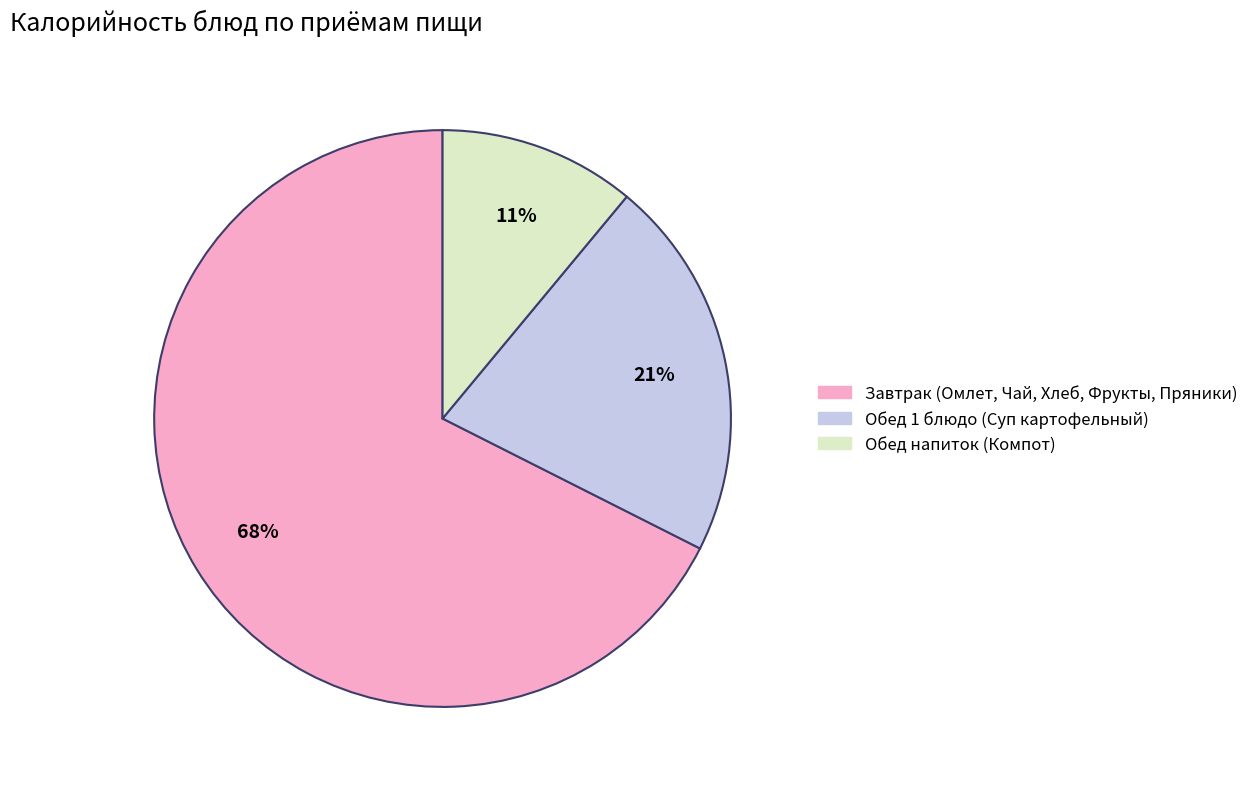

Is there a majority slice in this chart?

Yes